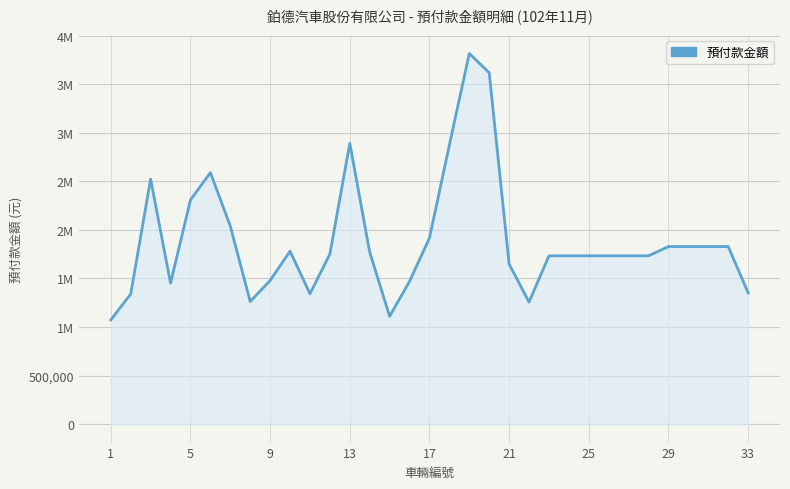

Does the chart have visible grid lines?

Yes